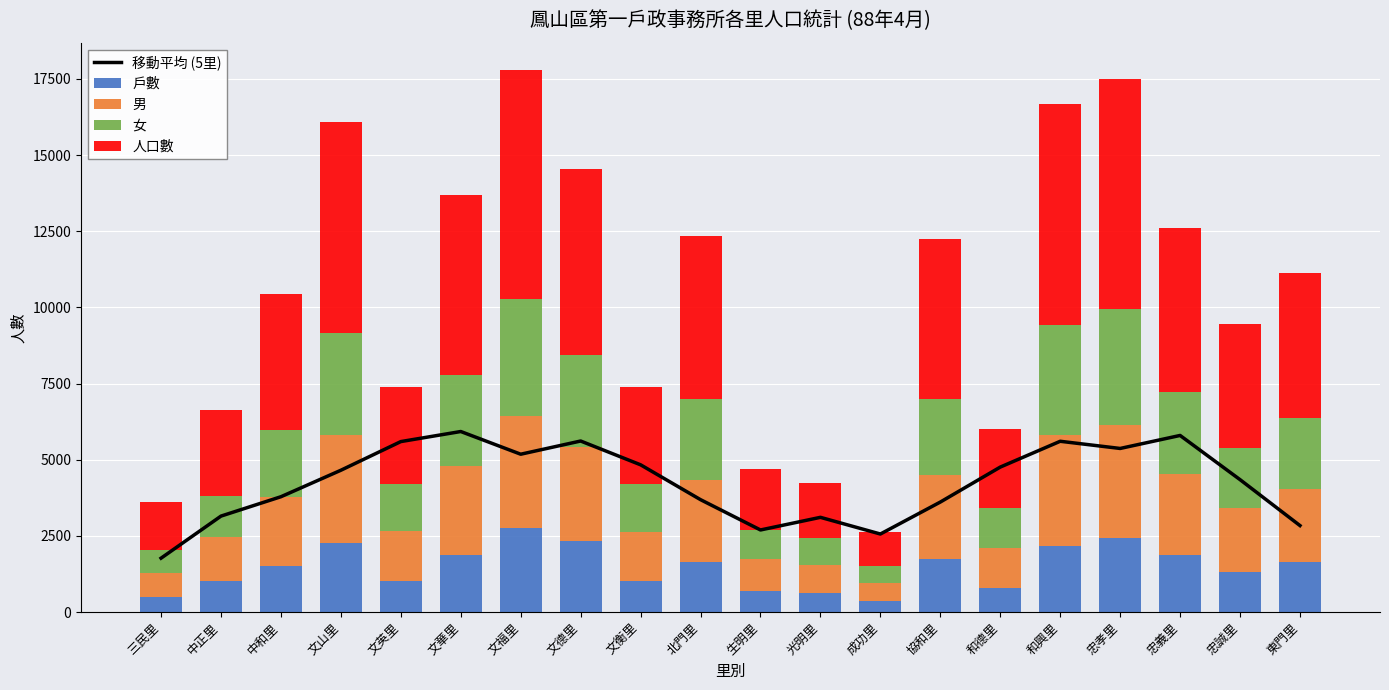

What is the approximate value of 戶數 at 光明里?

628